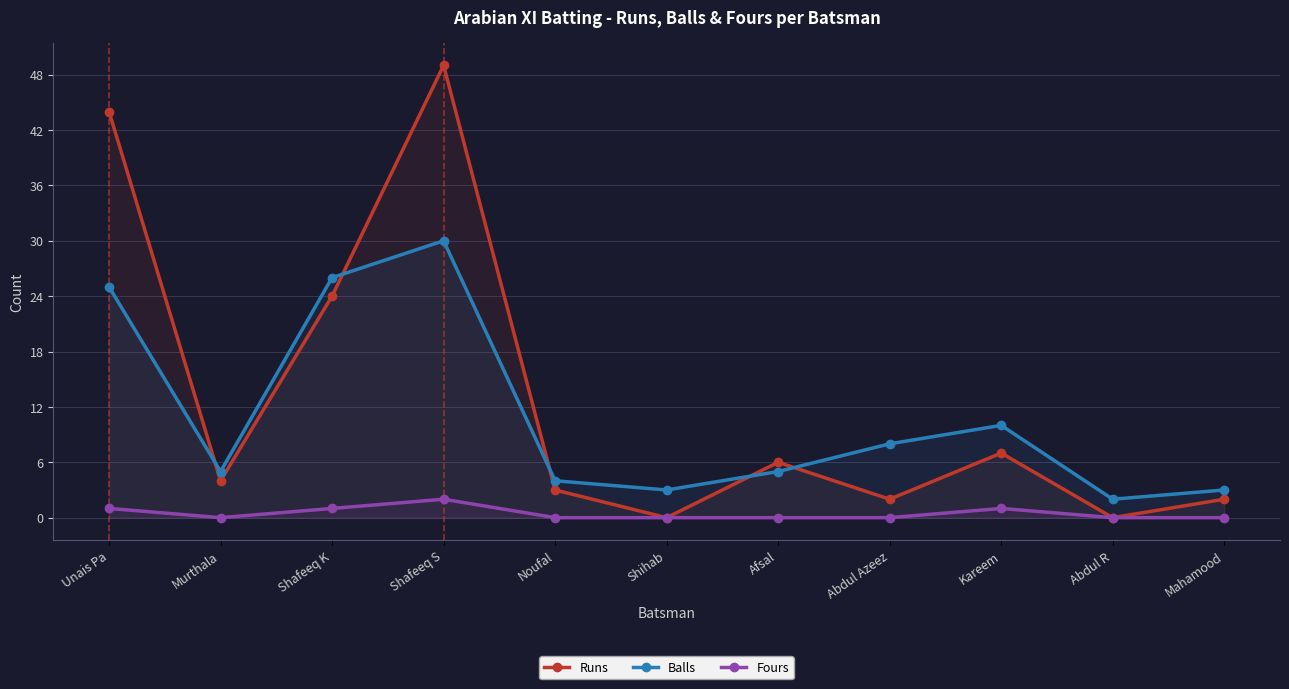

What is the label of the 9th point from the right?

Shafeeq K